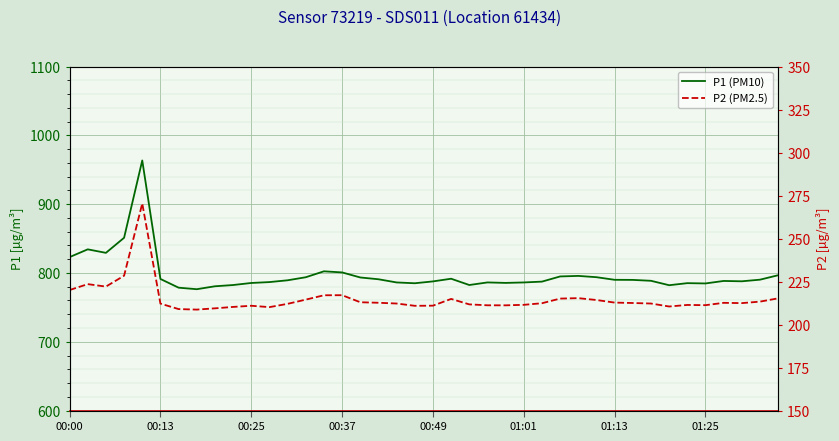

Which series has the widest spread of values?

P1 (PM10)